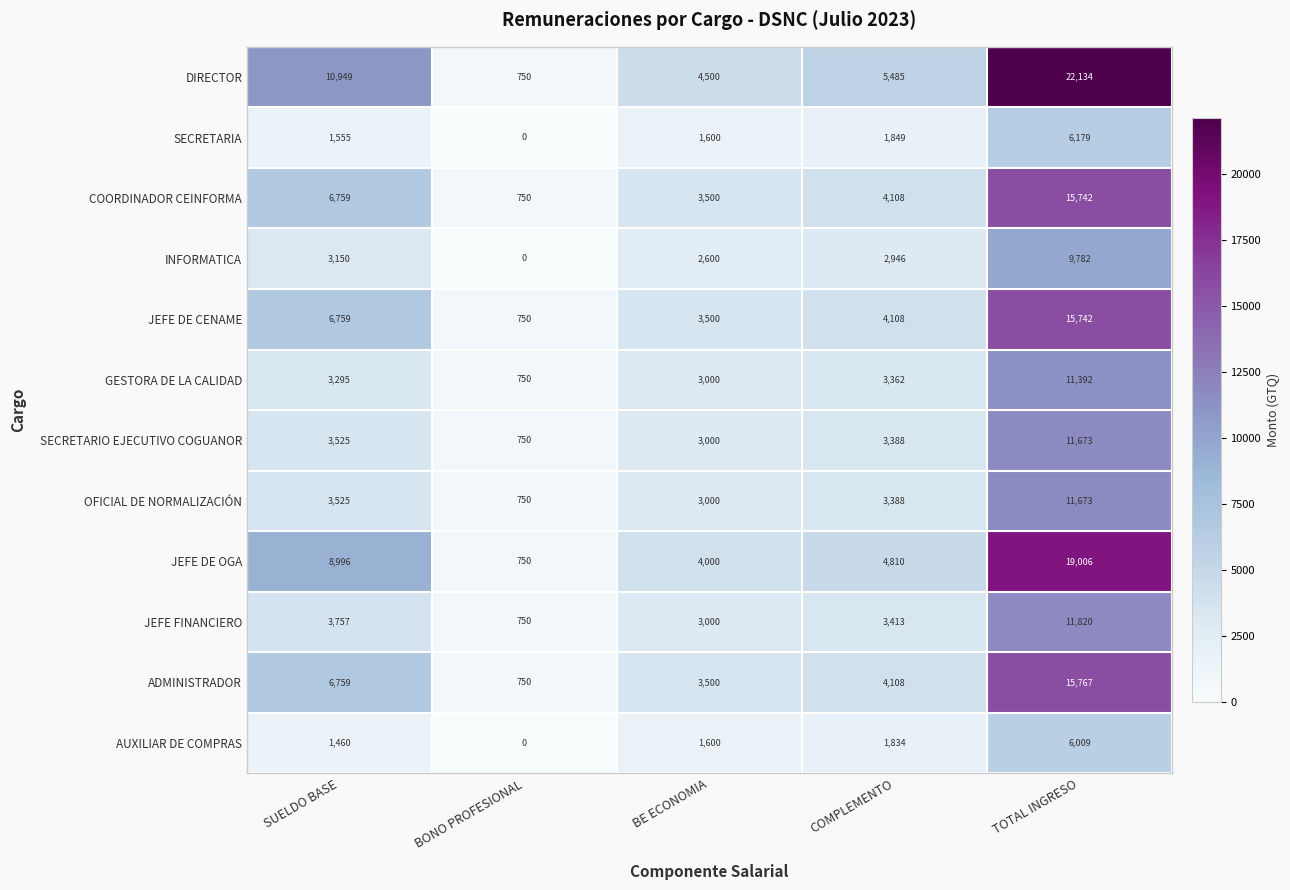

What is the total value across all series at TOTAL INGRESO?

156919